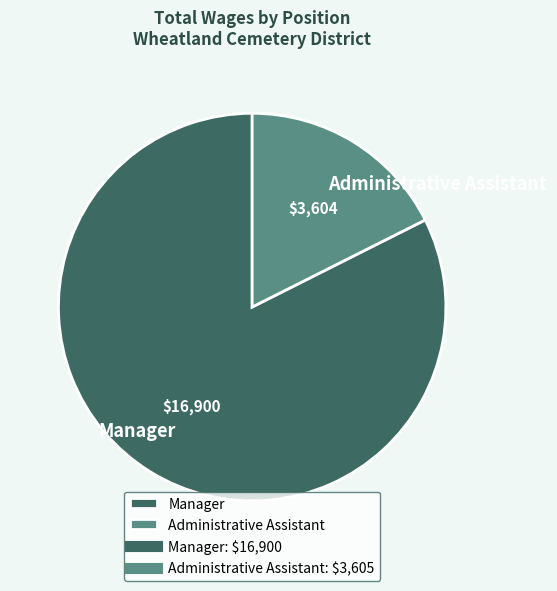

Rank the categories by value from lowest to highest.

Administrative Assistant, Manager